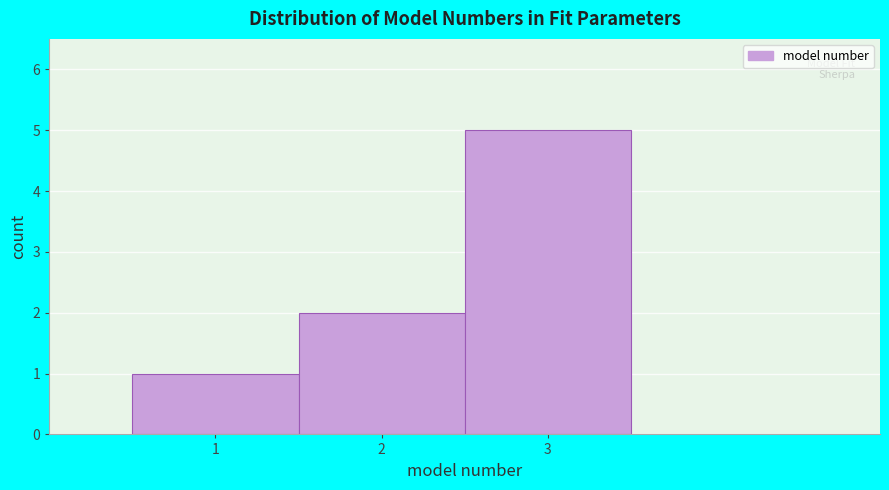

Reading left to right, list every bar in this chart as the range it spans on the x-axis followed by its height. The values are not printed on the chart, so give them approximately, as read against the axis.

0.5 to 1.5: 1
1.5 to 2.5: 2
2.5 to 3.5: 5